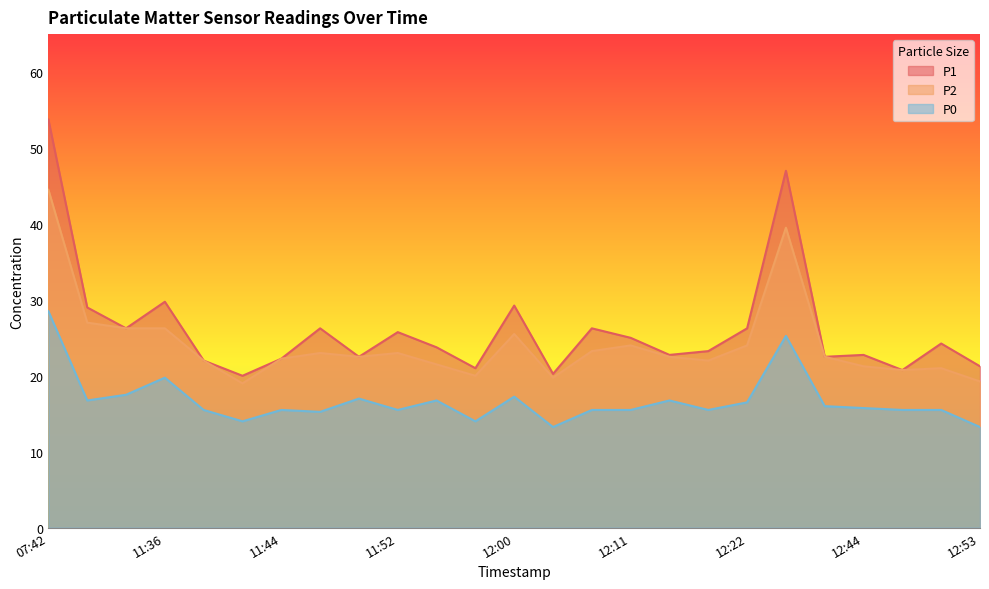

Reading right to left, list all the values displayed in this chart.

P1: 21.2	24.2	20.8	22.8	22.5	47.0	26.2	23.2	22.8	25.0	26.2	20.2	29.2	21.0	23.8	25.8	22.5	26.2	22.2	20.0	22.0	29.8	26.2	29.0	53.8
P2: 19.2	21.0	20.8	21.2	22.5	39.5	24.0	22.0	22.5	24.0	23.2	19.8	25.5	20.0	21.5	23.0	22.5	23.0	22.2	19.0	22.0	26.2	26.2	27.0	44.5
P0: 13.2	15.5	15.5	15.8	16.0	25.2	16.5	15.5	16.8	15.5	15.5	13.2	17.2	14.0	16.8	15.5	17.0	15.2	15.5	14.0	15.5	19.8	17.5	16.8	28.5